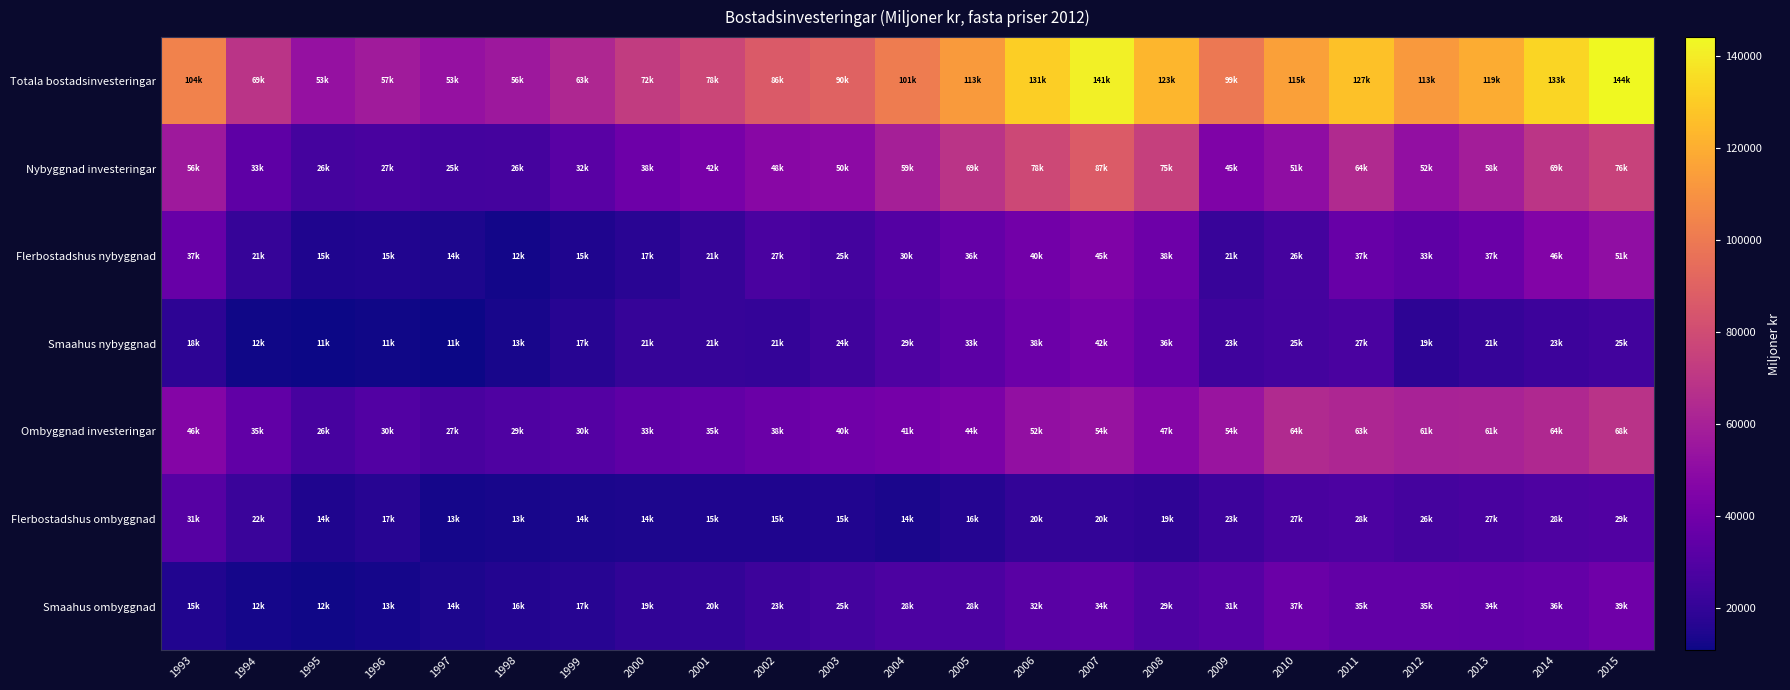

At how many categories does at least one series exceed 45138?

23